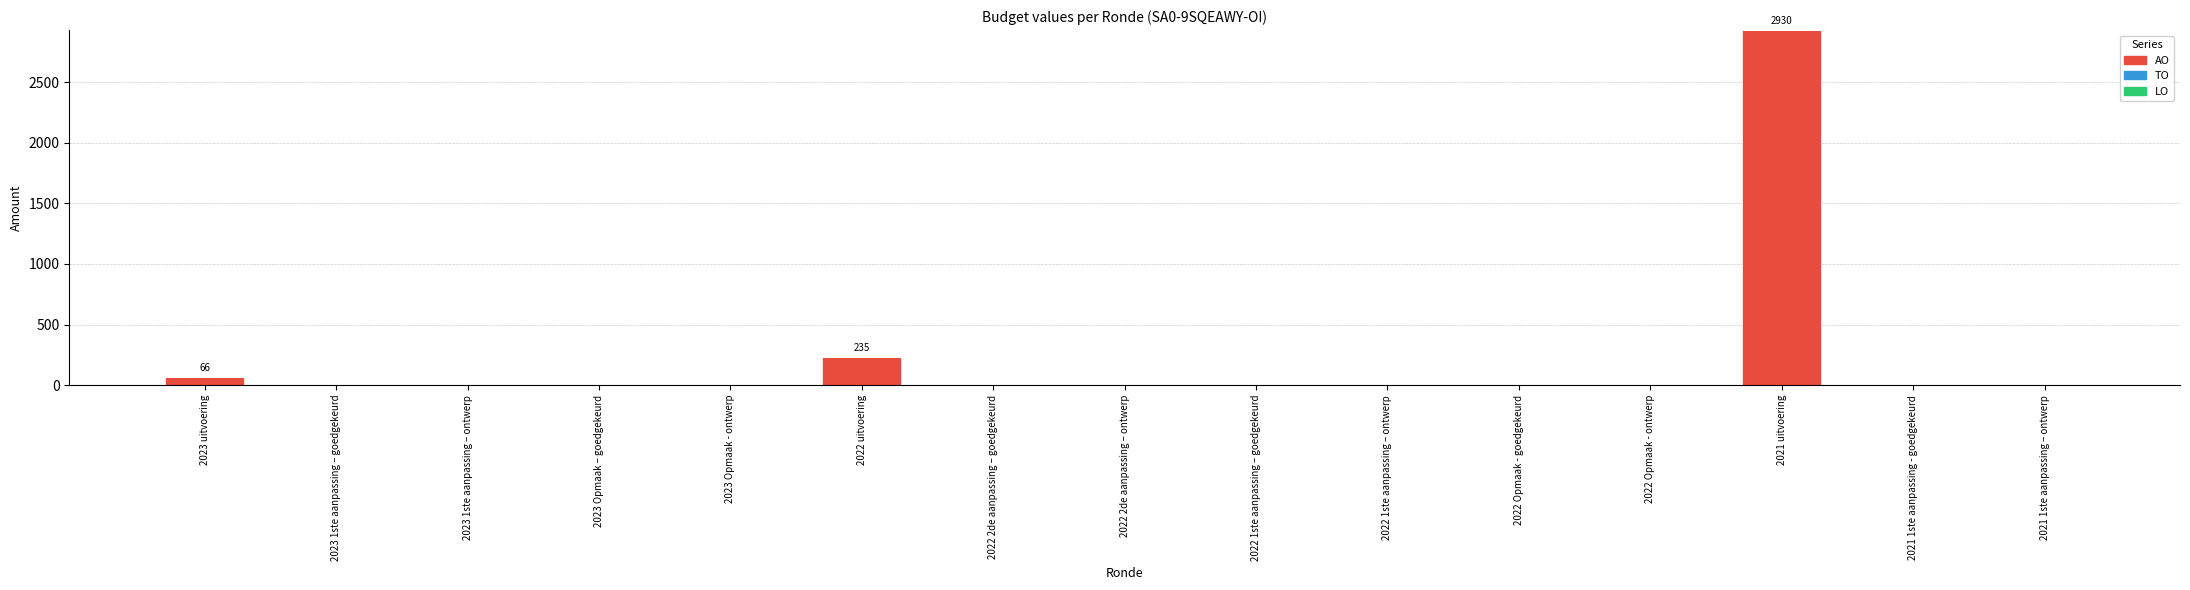

Which has a higher value, 2022 uitvoering or 2022 Opmaak - goedgekeurd?

2022 uitvoering